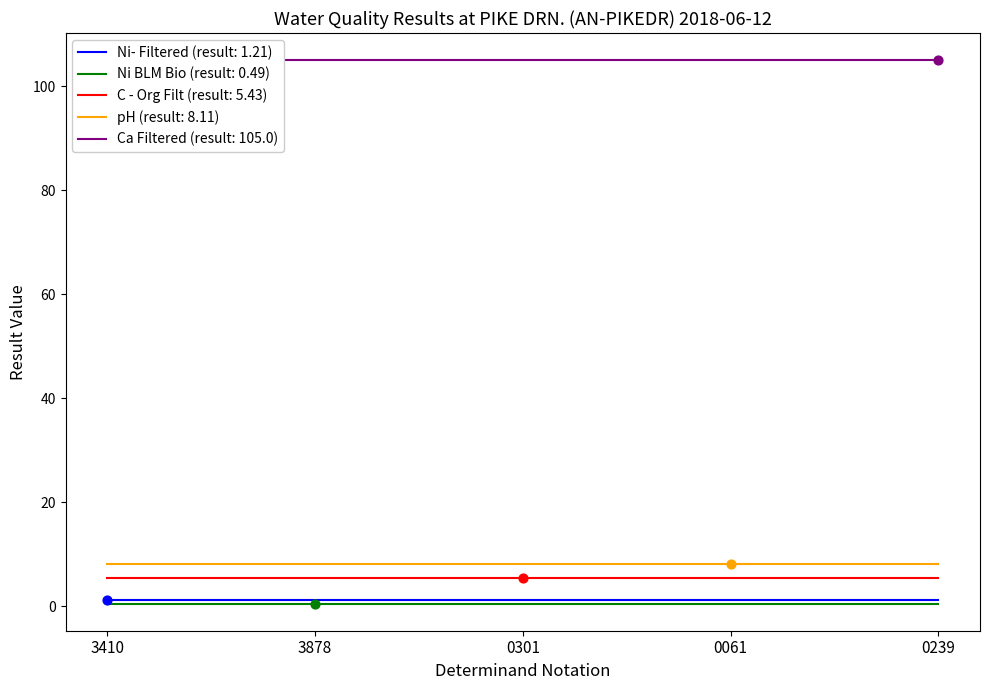

The value of pH (result: 8.11) at 3410 is 11.7. True or false?

False